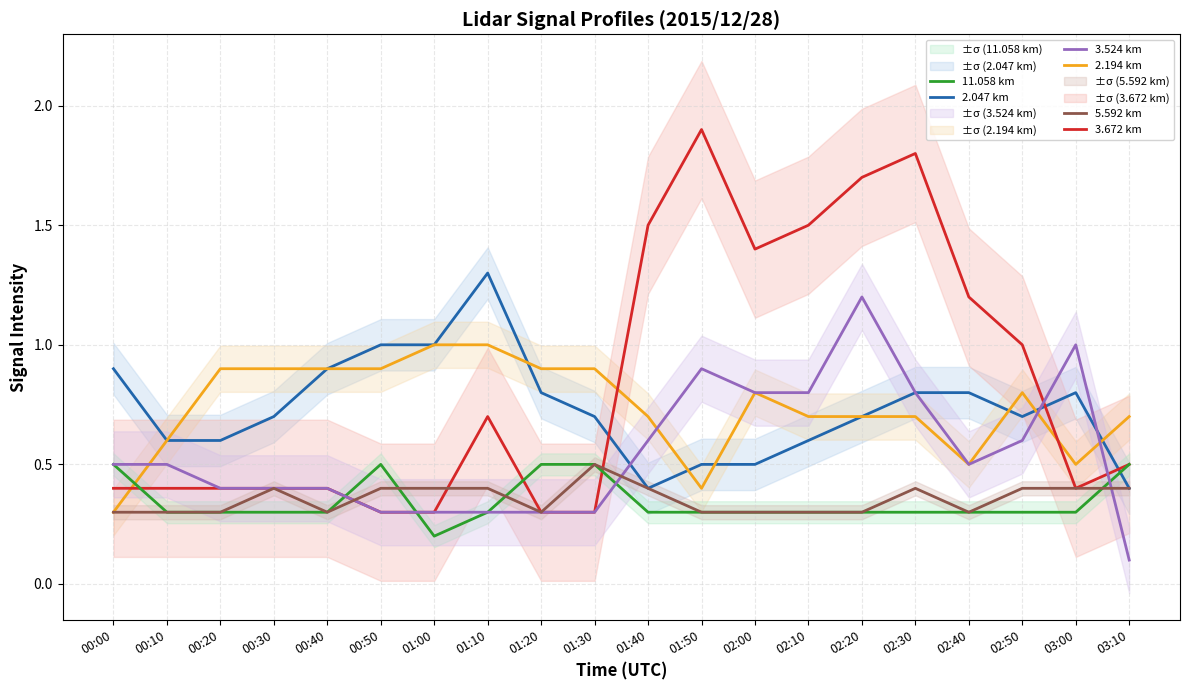

What is the difference between the maximum and minimum values in the 5.592 km series?

0.2